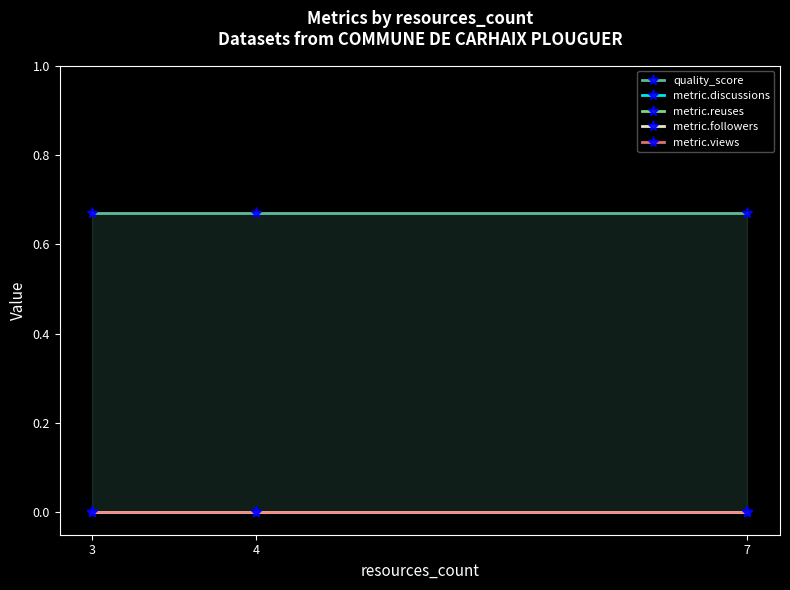

Reading right to left, extract all data points from this chart.

quality_score: 0.7	0.7	0.7
metric.discussions: 0.0	0.0	0.0
metric.reuses: 0.0	0.0	0.0
metric.followers: 0.0	0.0	0.0
metric.views: 0.0	0.0	0.0